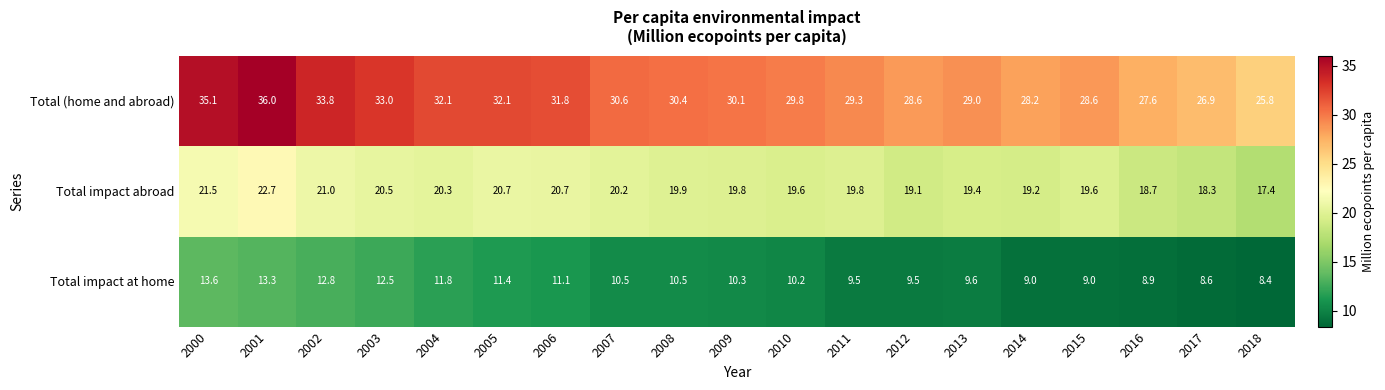

What is the sum of the Total impact at home values at 2012 and 2008?

20.0